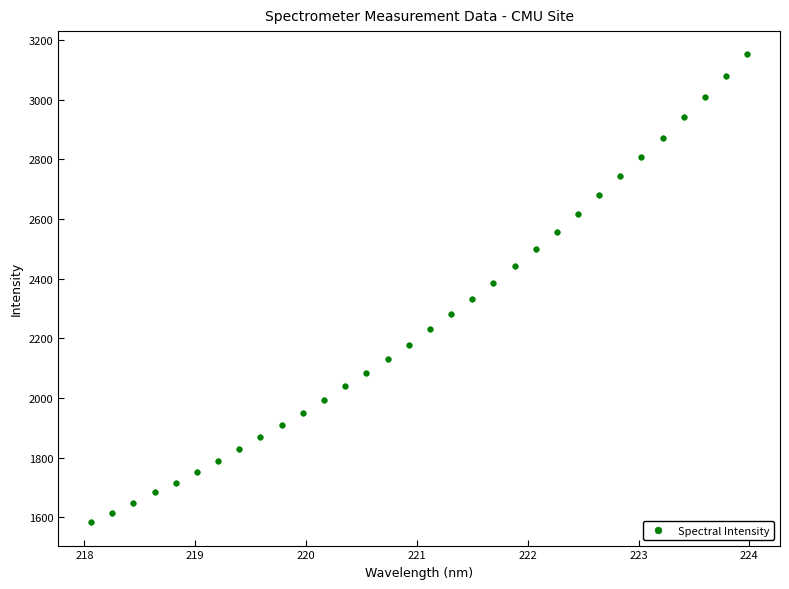

What is the range of X values (max minus min)?

5.9